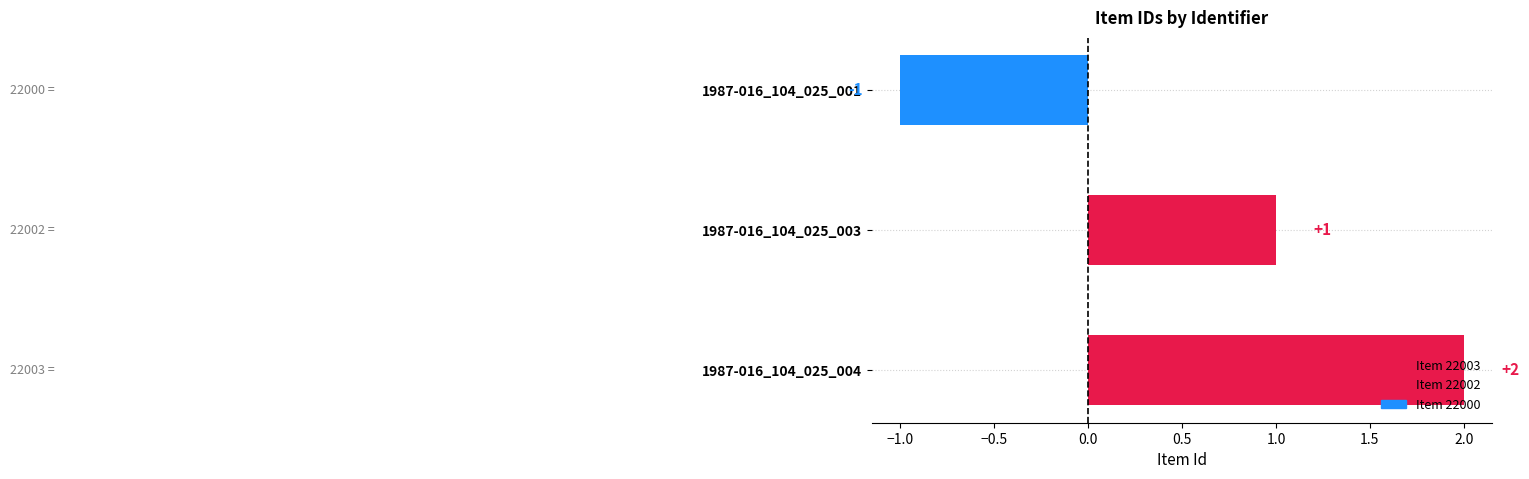

Count the values in the range -1 to 2.

3